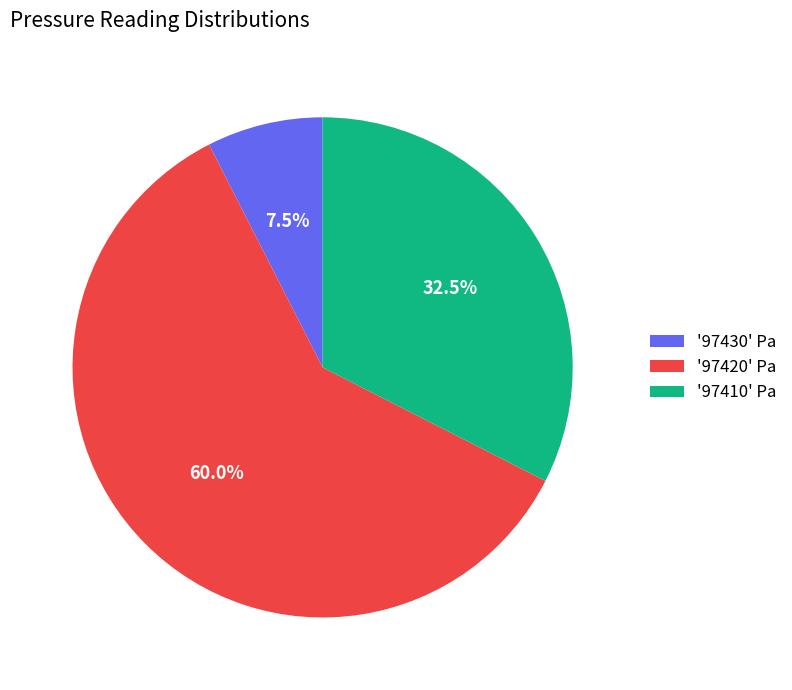

Between '97430' Pa and '97410' Pa, which is larger?

'97410' Pa